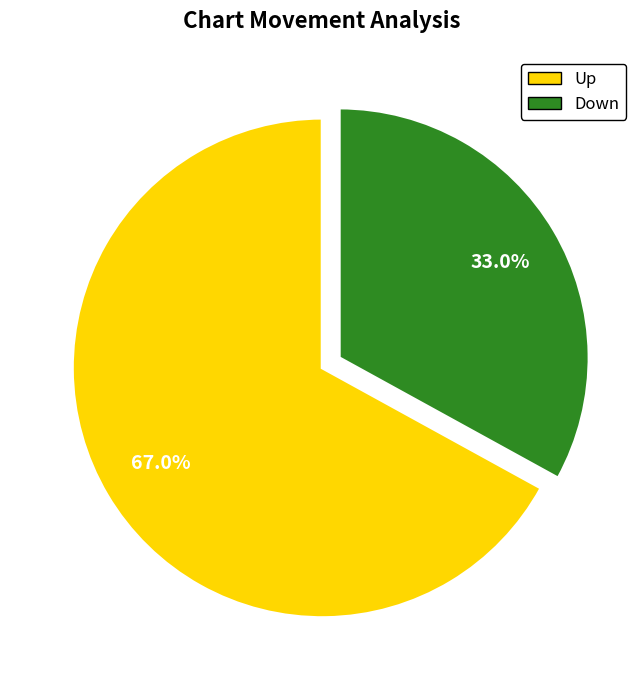

Does any single category account for the majority?

Yes